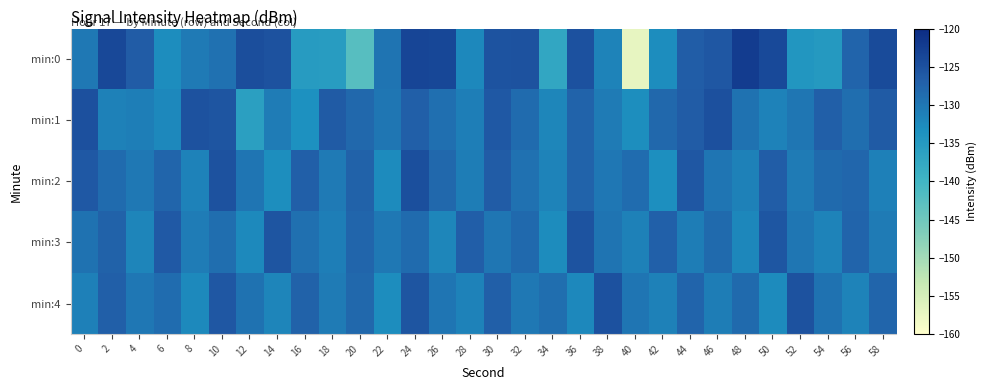

Reading right to left, list all the values displayed in this chart.

min:0: 58=-124.3	56=-127.6	54=-134.9	52=-134.4	50=-124.0	48=-122.2	46=-125.9	44=-126.6	42=-132.9	40=-157.1	38=-131.7	36=-125.1	34=-137.3	32=-125.2	30=-125.5	28=-132.2	26=-123.7	24=-123.5	22=-129.6	20=-142.4	18=-135.3	16=-135.2	14=-125.2	12=-124.6	10=-129.4	8=-130.4	6=-132.9	4=-126.4	2=-123.9	0=-130.3
min:1: 58=-126.3	56=-128.8	54=-127.0	52=-130.0	50=-131.5	48=-129.5	46=-125.0	44=-126.5	42=-128.0	40=-133.0	38=-130.5	36=-127.5	34=-132.0	32=-128.5	30=-126.0	28=-131.0	26=-129.0	24=-127.0	22=-130.0	20=-128.0	18=-126.3	16=-133.5	14=-130.8	12=-136.0	10=-125.5	8=-125.3	6=-132.2	4=-131.0	2=-131.3	0=-124.9
min:2: 58=-131.1	56=-127.9	54=-128.3	52=-130.6	50=-126.7	48=-131.3	46=-129.8	44=-125.9	42=-133.2	40=-128.6	38=-130.1	36=-127.4	34=-131.7	32=-129.3	30=-126.5	28=-130.9	26=-128.1	24=-124.8	22=-132.6	20=-127.2	18=-130.4	16=-126.9	14=-133.1	12=-129.7	10=-125.3	8=-131.5	6=-127.8	4=-130.2	2=-128.5	0=-126.0
min:3: 58=-130.5	56=-127.6	54=-131.6	52=-129.9	50=-125.7	48=-132.1	46=-128.4	44=-130.8	42=-127.1	40=-131.4	38=-129.6	36=-125.4	34=-132.7	32=-128.2	30=-130.0	28=-126.8	26=-131.9	24=-128.5	22=-130.3	20=-127.7	18=-131.0	16=-129.2	14=-125.6	12=-132.4	10=-128.9	8=-130.7	6=-126.2	4=-131.8	2=-127.3	0=-129.5
min:4: 58=-127.8	56=-131.7	54=-129.5	52=-125.2	50=-132.6	48=-128.3	46=-130.9	44=-127.6	42=-131.3	40=-129.8	38=-125.1	36=-132.2	34=-128.8	32=-130.3	30=-127.0	28=-131.5	26=-129.7	24=-125.5	22=-132.9	20=-128.1	18=-130.6	16=-127.3	14=-131.8	12=-129.4	10=-125.8	8=-132.5	6=-128.7	4=-130.1	2=-126.9	0=-131.2